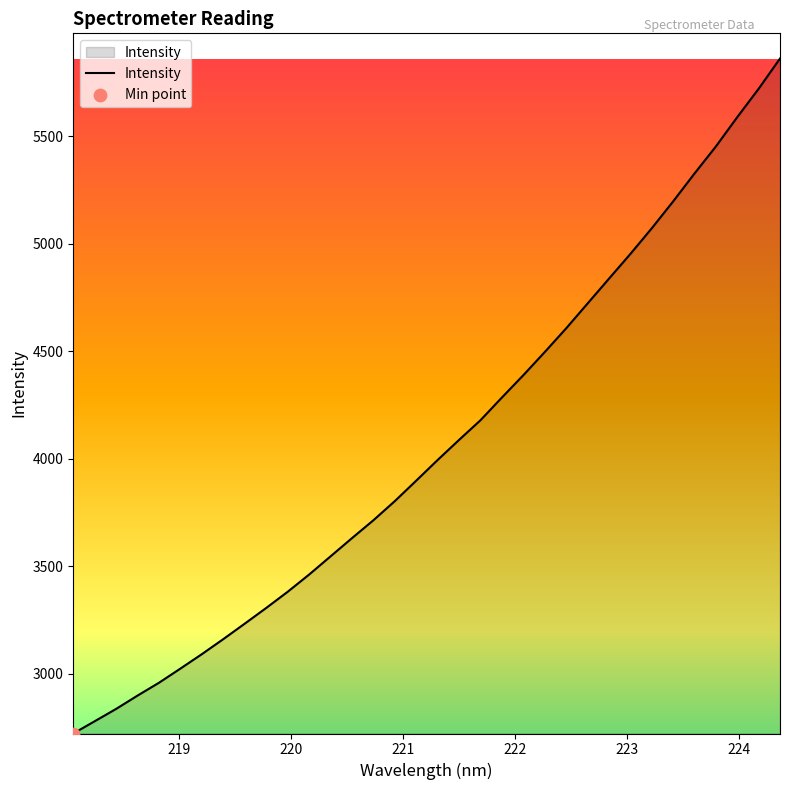

What is the minimum value shown in the chart?

2721.9